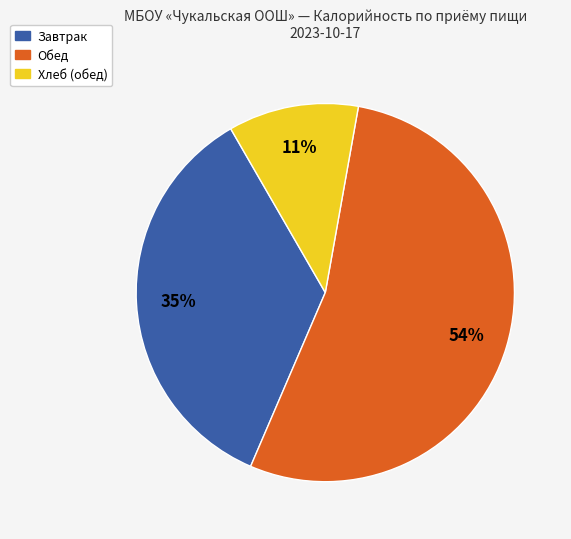

To the nearest percent, what is the difference between the largest and smallest slice percentages?

43%